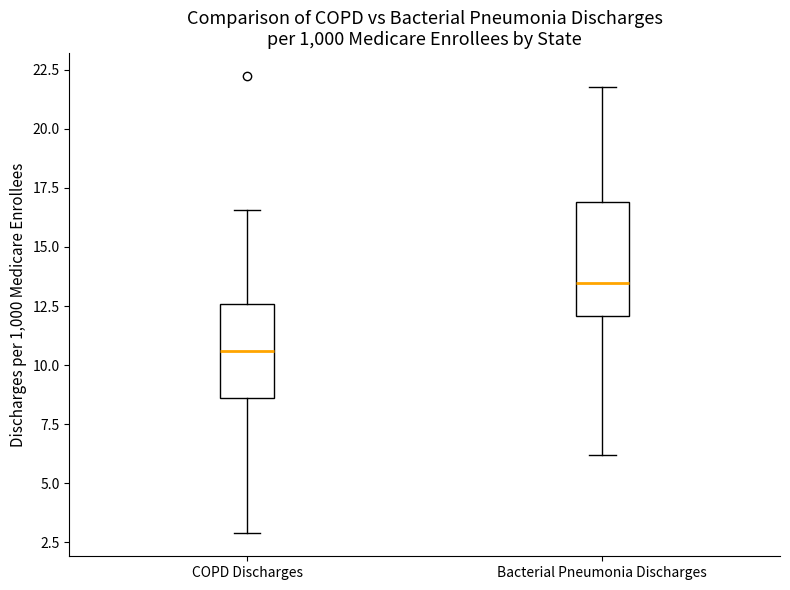

Where does the upper whisker of the box for Bacterial Pneumonia Discharges end on the y-axis? The values are not printed on the chart, so give them approximately, as read against the axis.

22.0